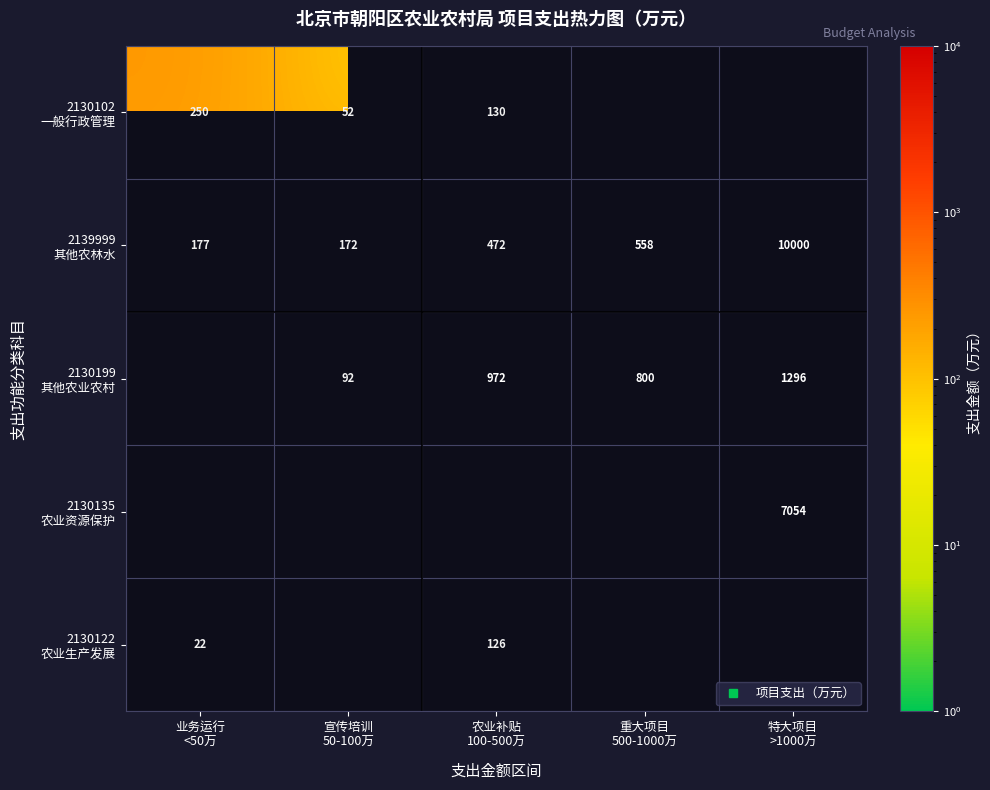

True or false: 2139999 其他农林水 has a value of 471.7 at 农业补贴 100-500万.

True